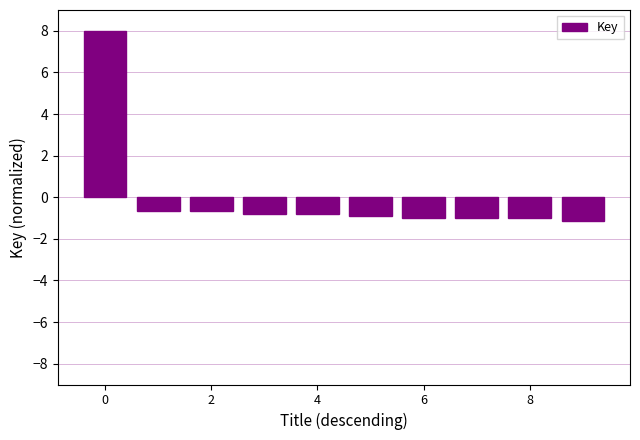

Reading left to right, list all the values displayed in this chart.

8.0	-0.7	-0.7	-0.8	-0.8	-0.9	-1.0	-1.0	-1.0	-1.1